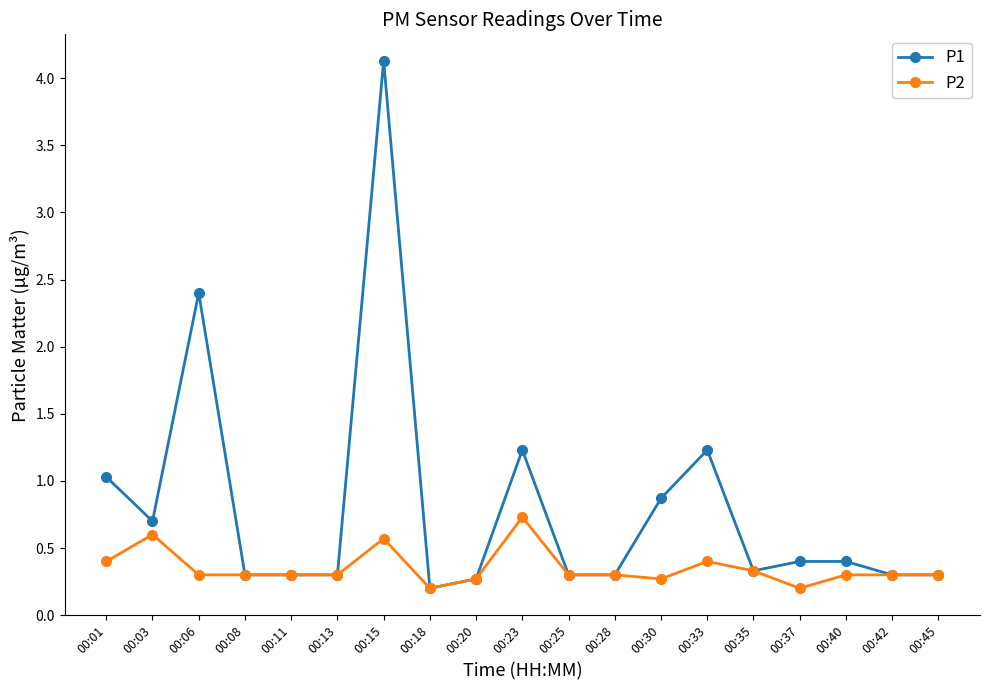

Reading left to right, list all the values displayed in this chart.

P1: 1.0	0.7	2.4	0.3	0.3	0.3	4.1	0.2	0.3	1.2	0.3	0.3	0.9	1.2	0.3	0.4	0.4	0.3	0.3
P2: 0.4	0.6	0.3	0.3	0.3	0.3	0.6	0.2	0.3	0.7	0.3	0.3	0.3	0.4	0.3	0.2	0.3	0.3	0.3